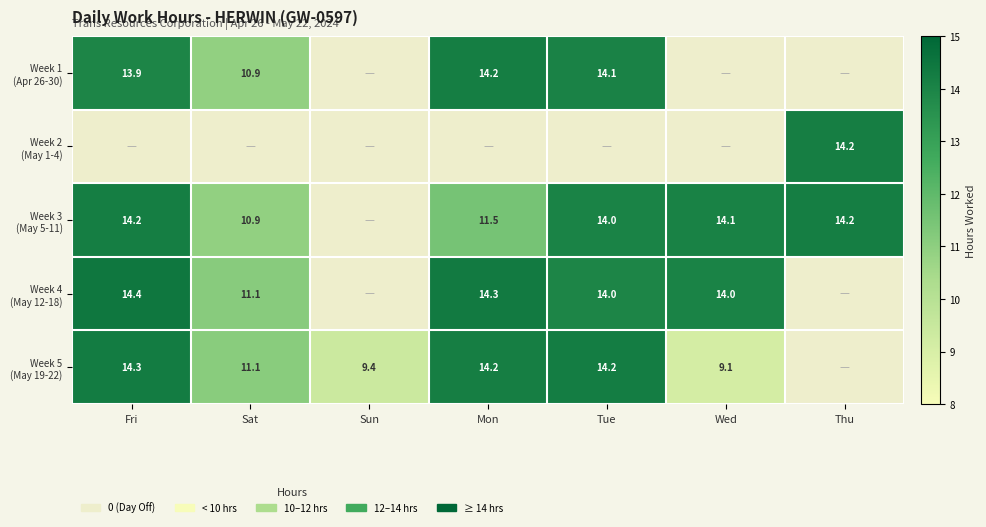

Count the number of categories in the chart.

7